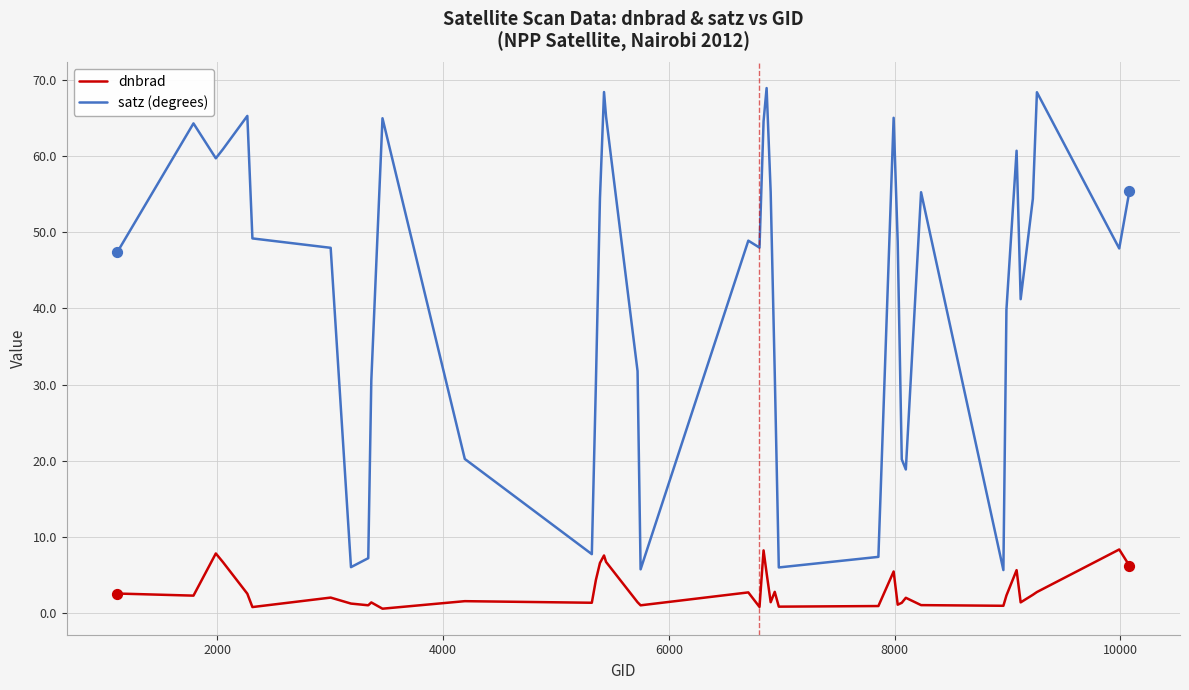

Which series has the largest range (max minus min)?

satz (degrees)